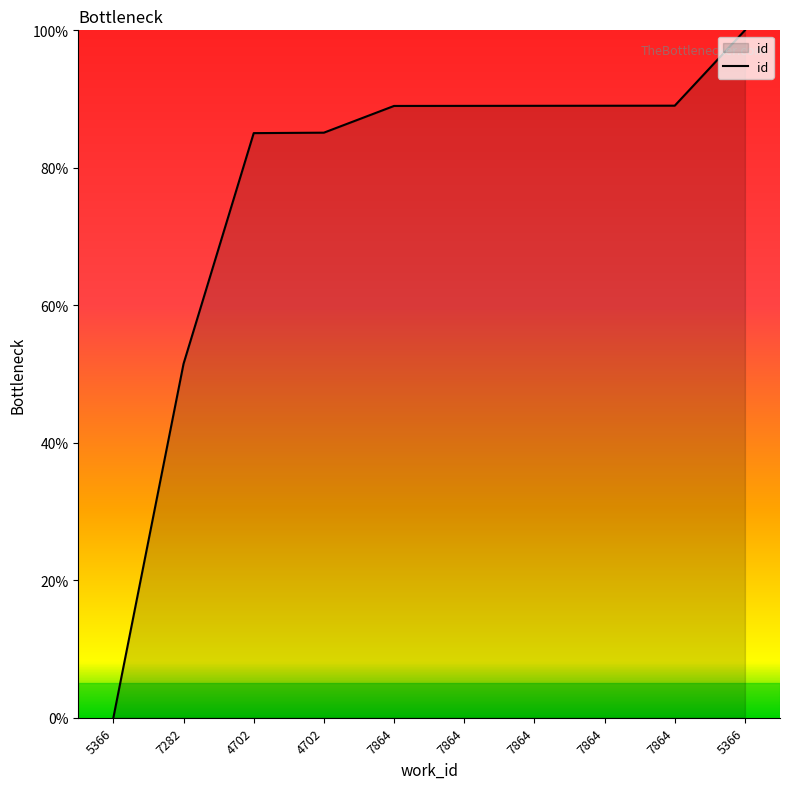

Rank the categories by value from highest to lowest.

5366, 7864, 7864, 7864, 7864, 7864, 4702, 4702, 7282, 5366